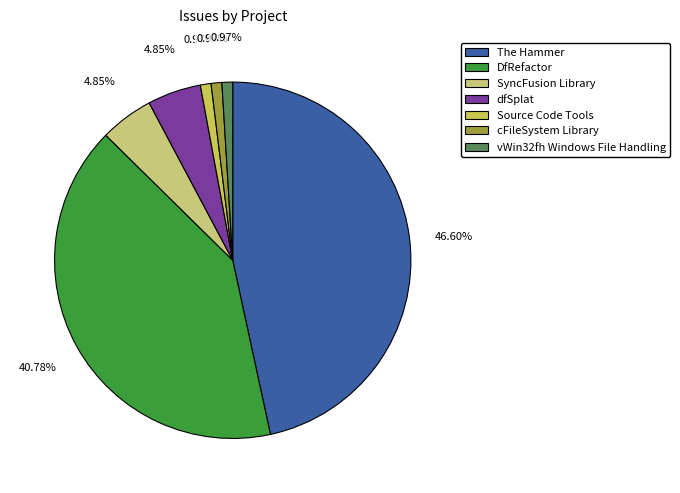

The dfSplat slice represents 12% of the pie. True or false?

False